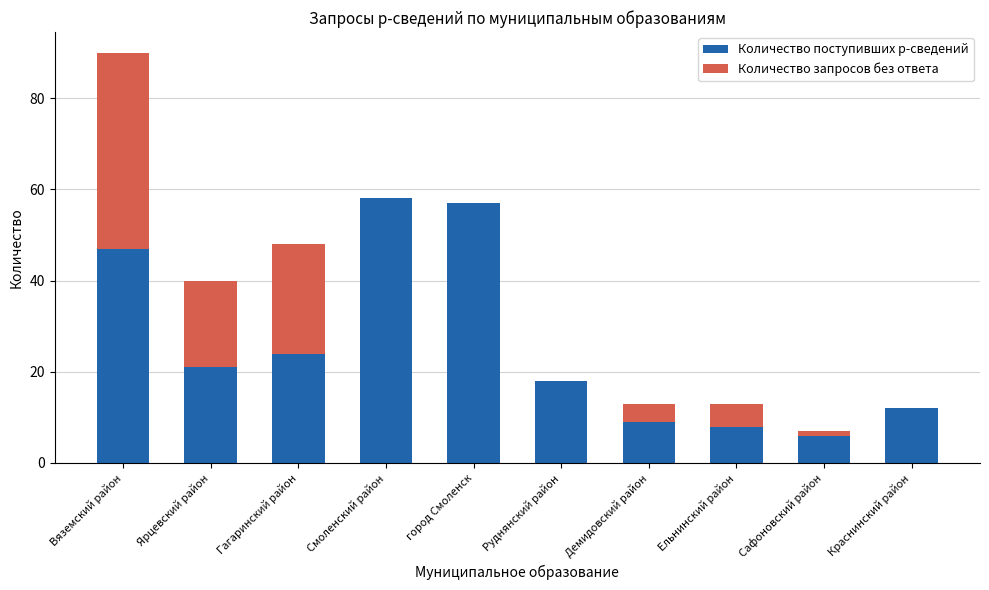

Does the chart contain stacked bars?

Yes